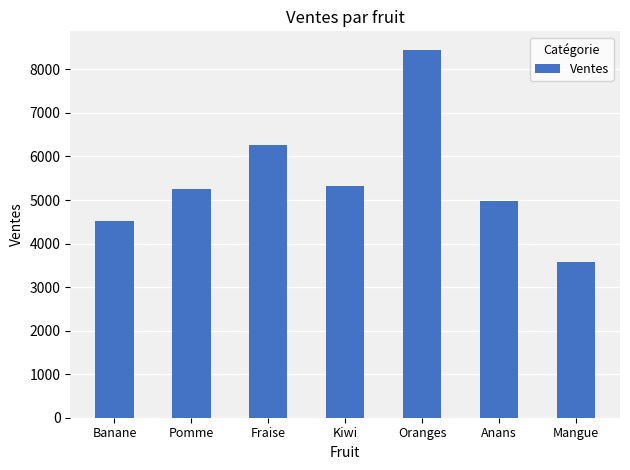

Are the bars horizontal?

No